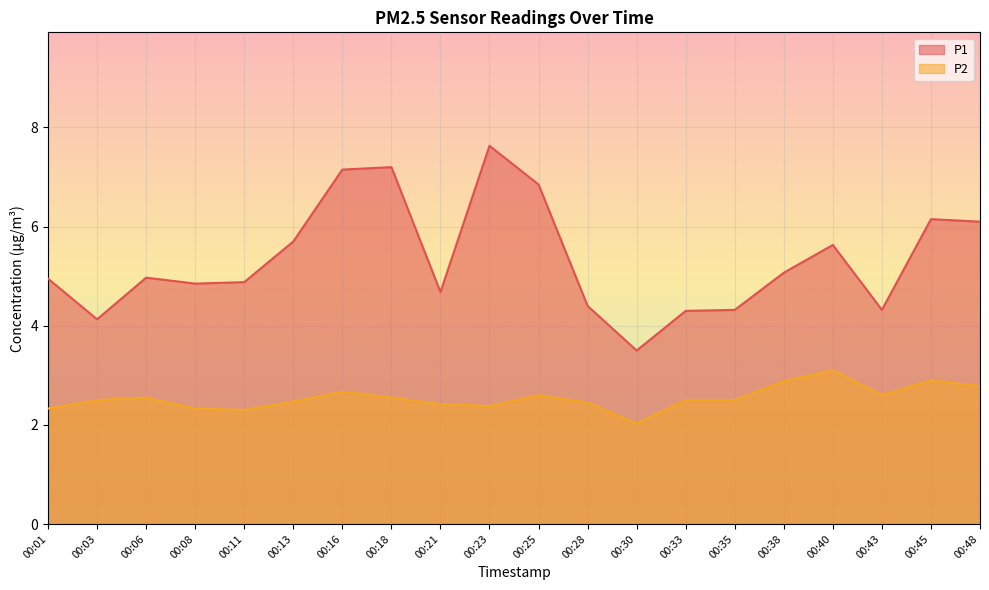

Which has a higher value, 00:16 or 00:30?

00:16